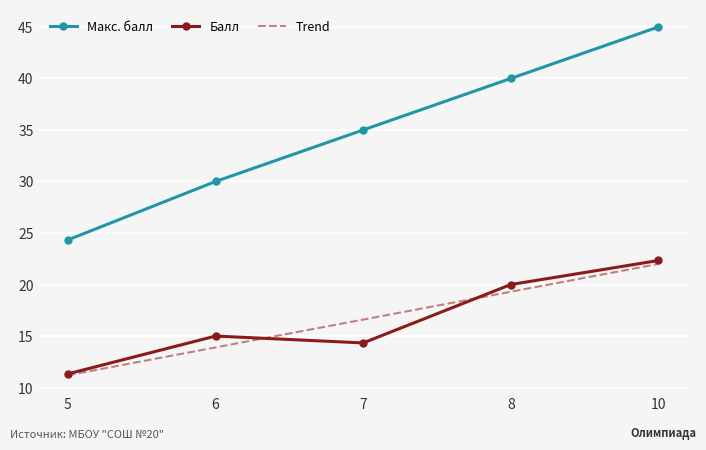

Where is Балл nearest to the value 16?

6